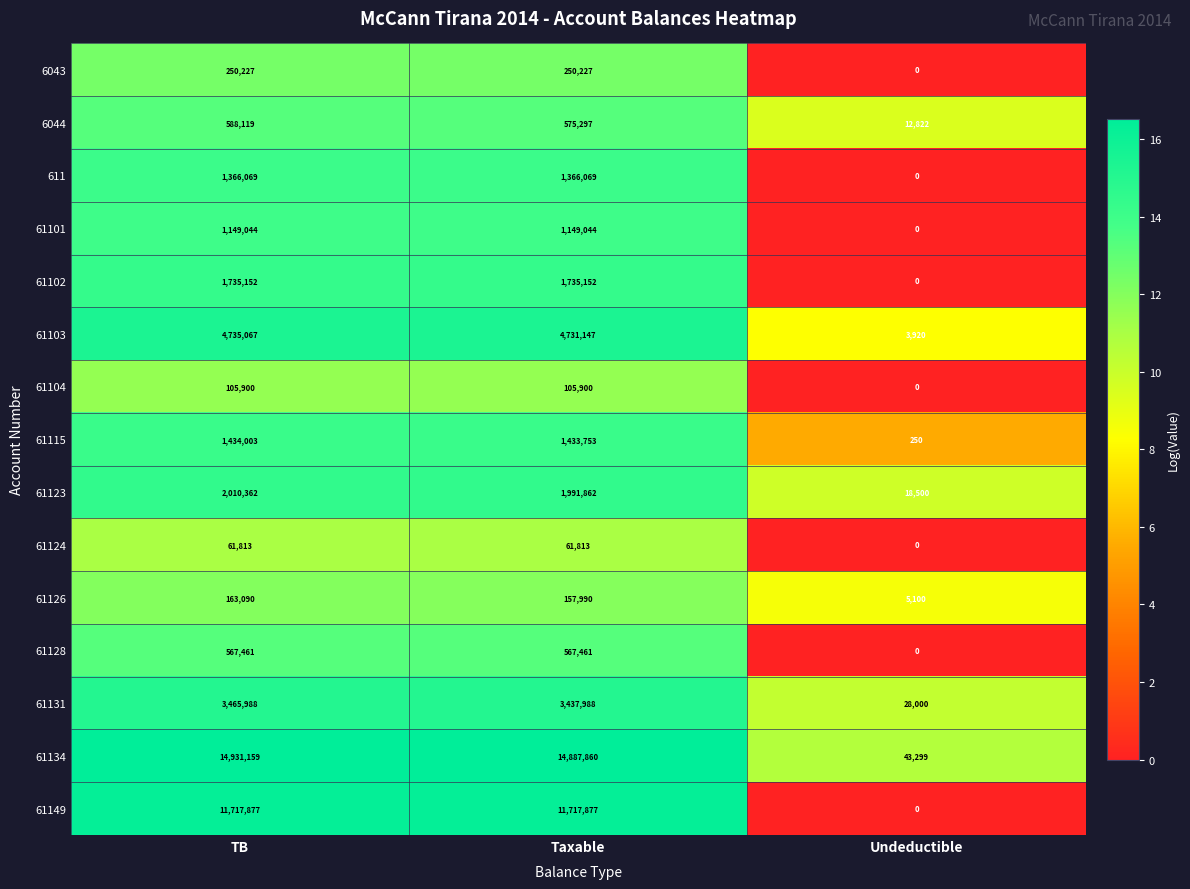

What is the total value across all series at Taxable?

44169440